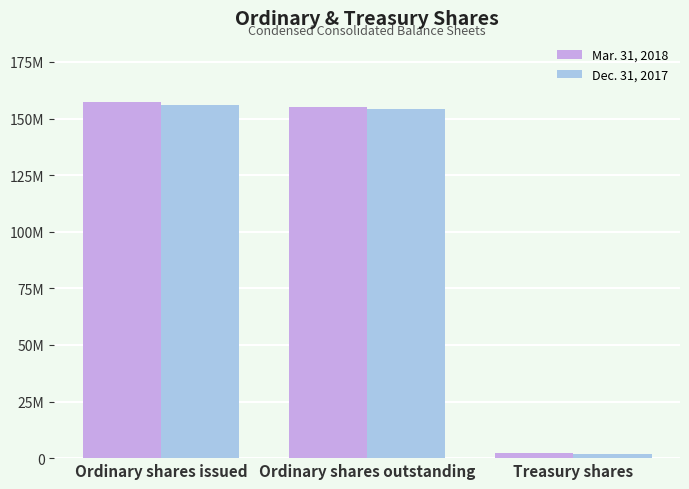

Does the chart contain stacked bars?

No